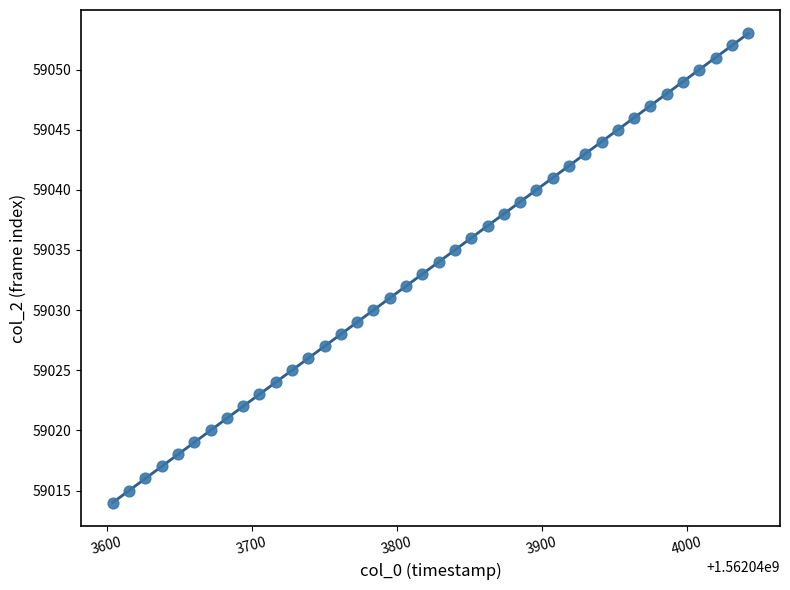

What is the range of Y values (max minus min)?

39